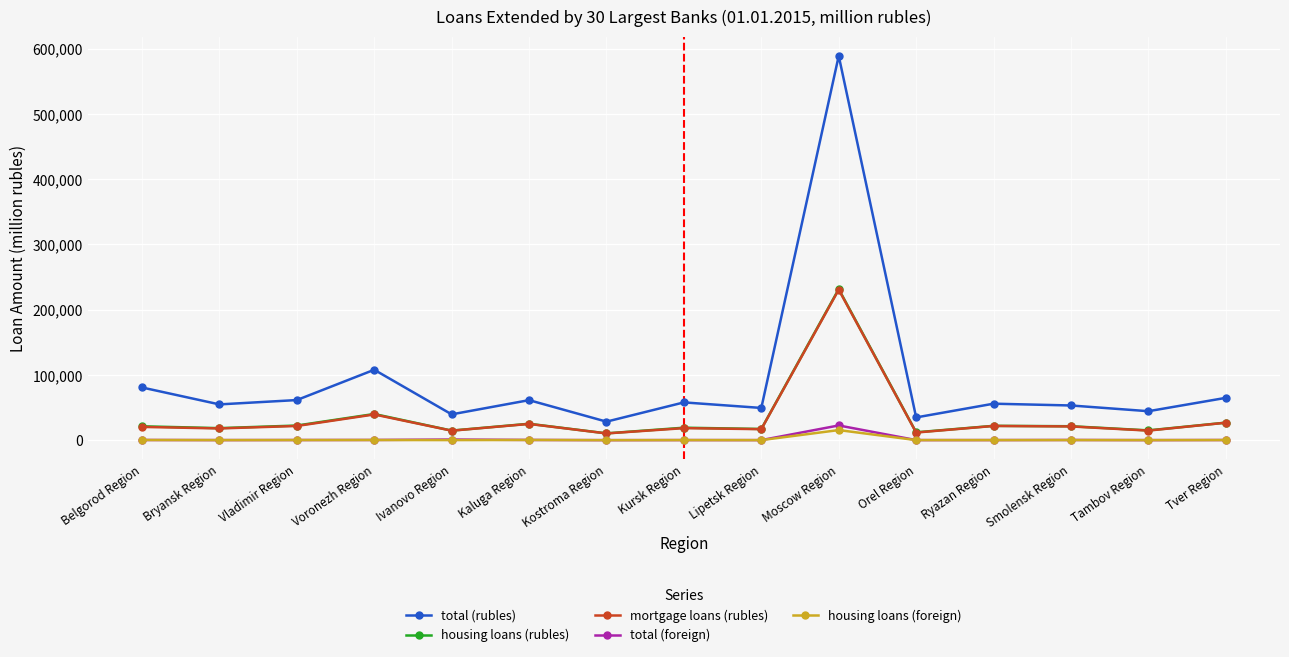

The value of housing loans (foreign) at Ivanovo Region is 102. True or false?

True